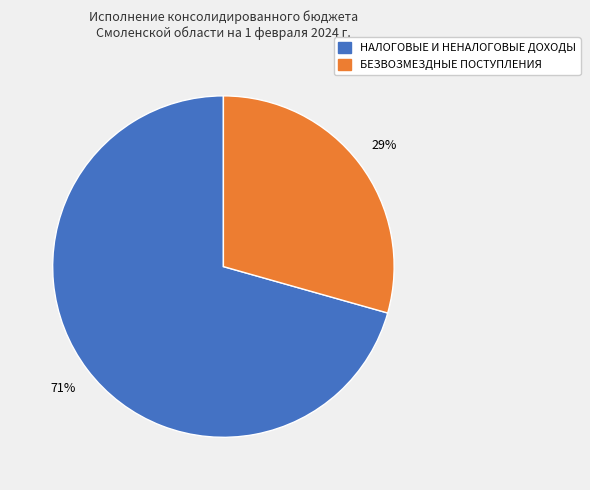

To the nearest percent, what is the average slice percentage?

50%